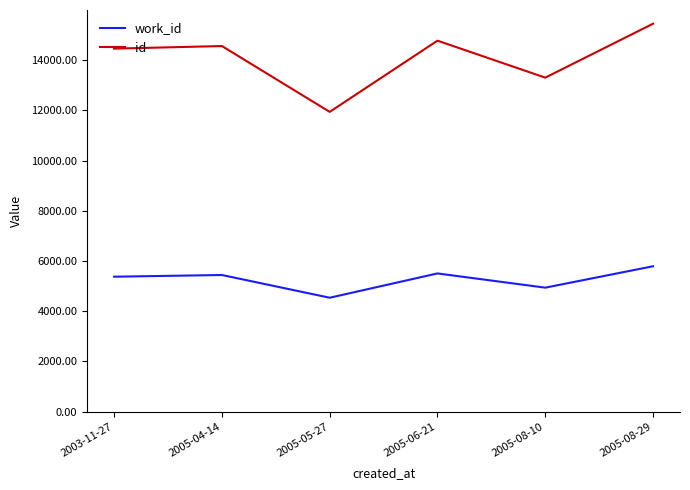

What is the difference between the highest and lowest values at 2005-04-14?

9115